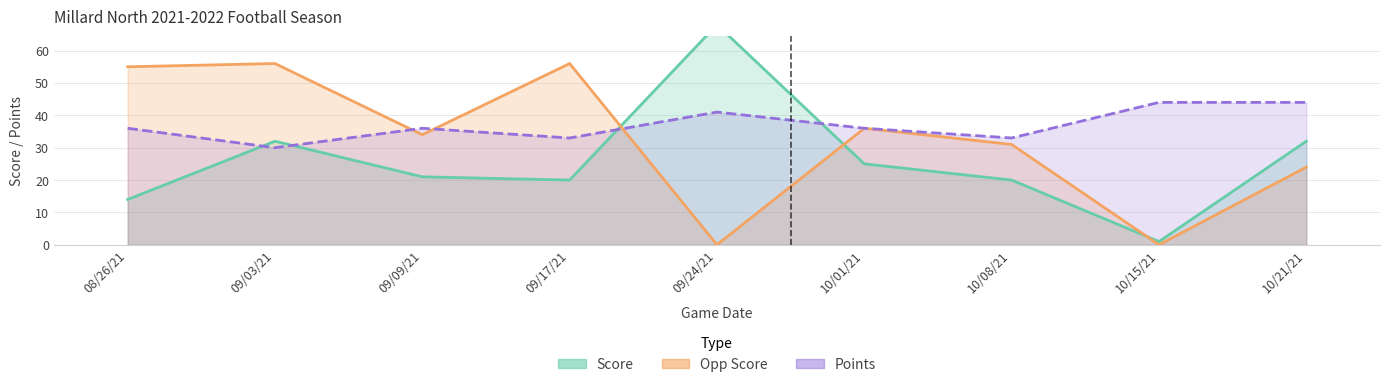

Reading right to left, extract all data points from this chart.

Score: 32	1	20	25	68	20	21	32	14
Opp Score: 24	0	31	36	0	56	34	56	55
Points: 44	44	33	36	41	33	36	30	36